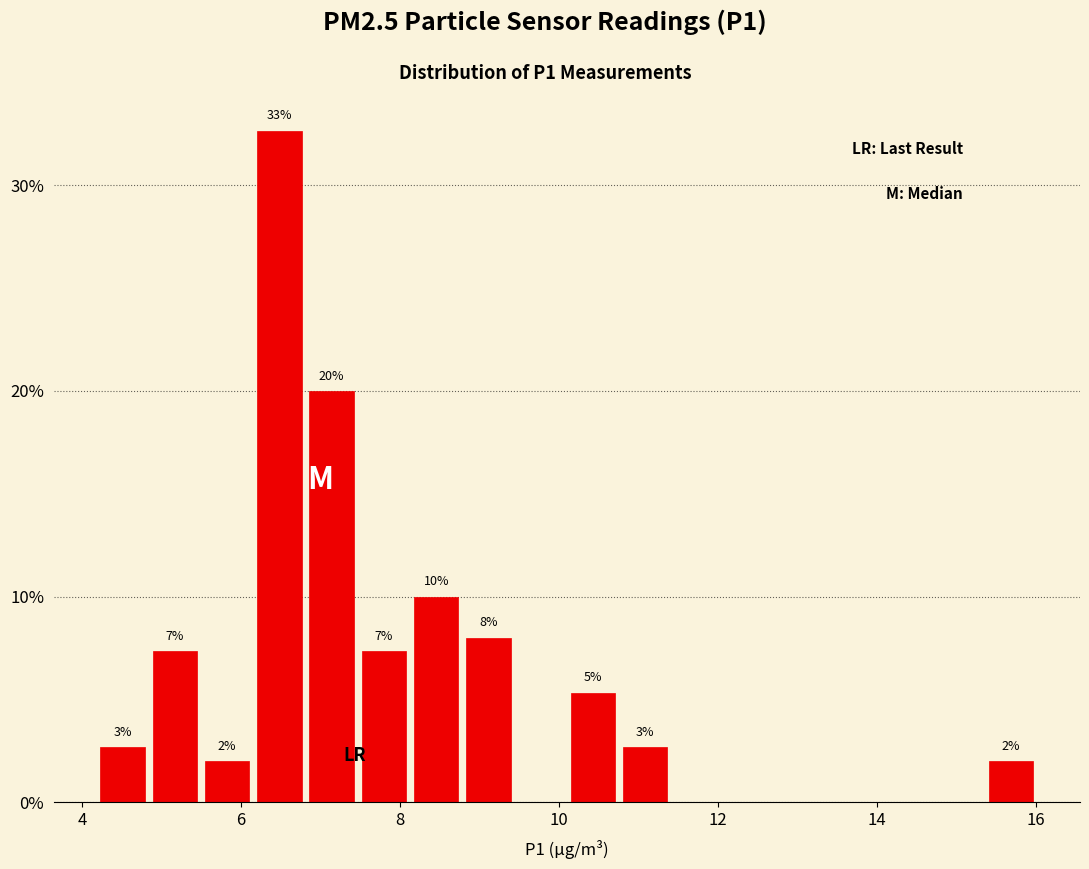

Read against the x-axis, roughly where is the centre of the tallest bar?

6.4